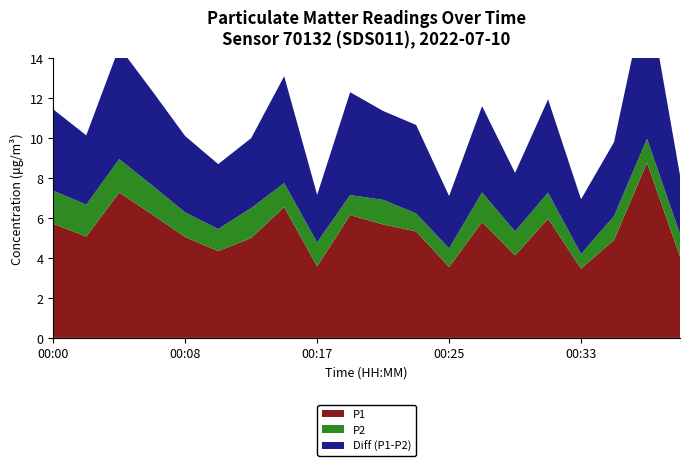

Reading left to right, list all the values displayed in this chart.

P1: 5.7	5.1	7.3	6.2	5.0	4.3	5.0	6.5	3.6	6.2	5.7	5.3	3.5	5.8	4.1	6.0	3.5	4.9	8.8	4.1
P2: 1.6	1.6	1.7	1.4	1.2	1.1	1.5	1.2	1.2	1.0	1.2	0.9	0.9	1.5	1.2	1.3	0.7	1.2	1.2	1.1
Diff (P1-P2): 4.1	3.5	5.6	4.7	3.8	3.2	3.5	5.3	2.4	5.2	4.5	4.4	2.6	4.3	2.9	4.7	2.7	3.7	7.6	2.9